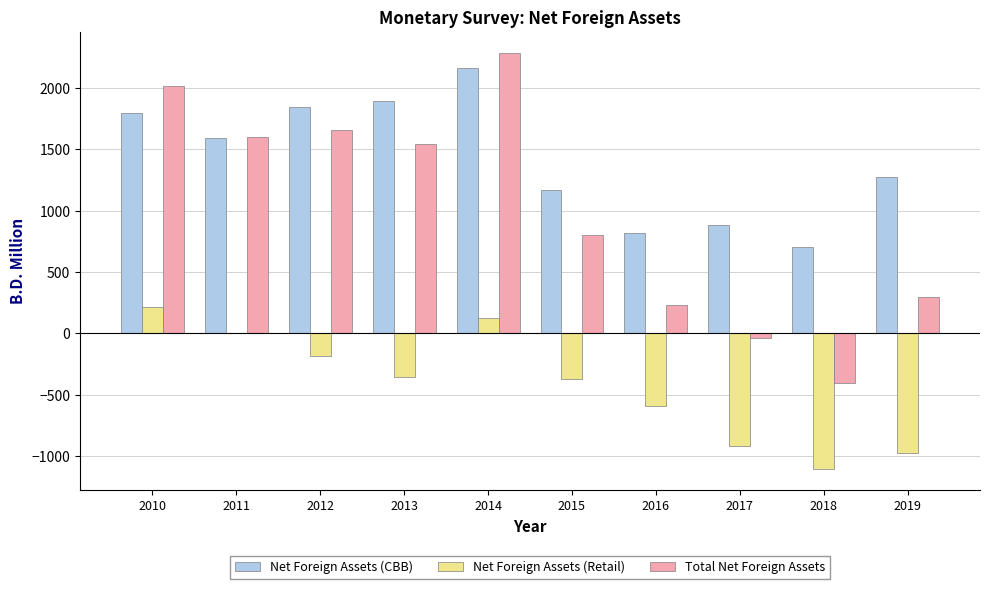

At which category is the sum across all series the highest?

2014